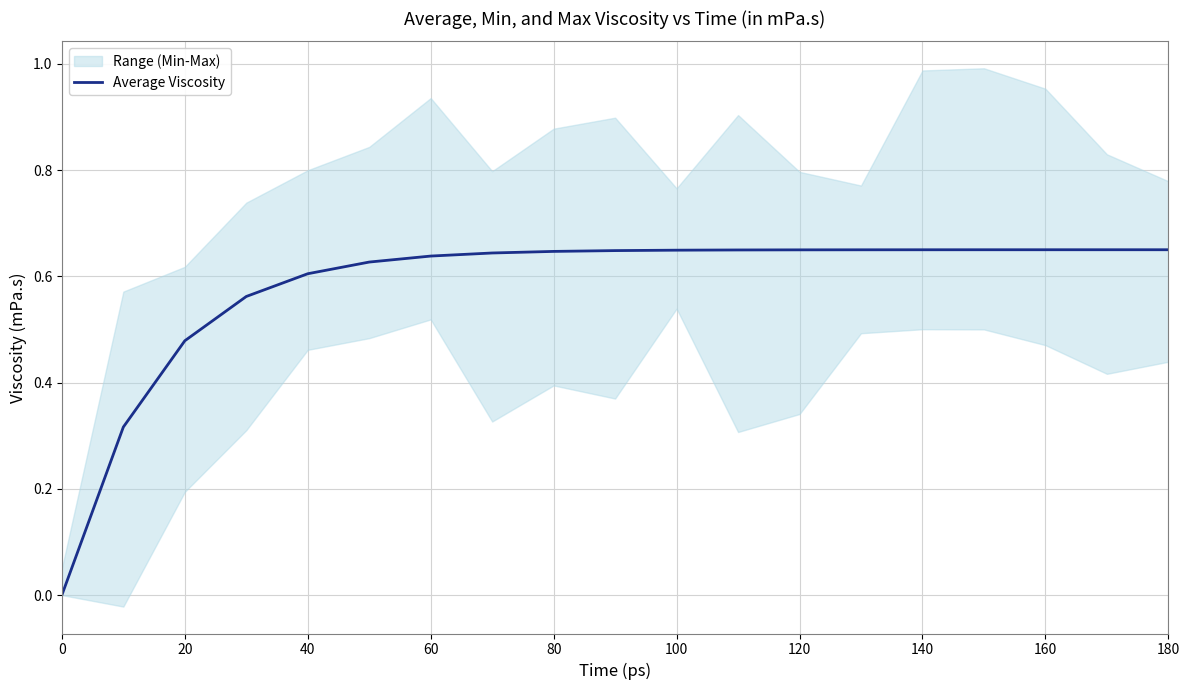

The Average Viscosity series shows 0.1 at 60. True or false?

False